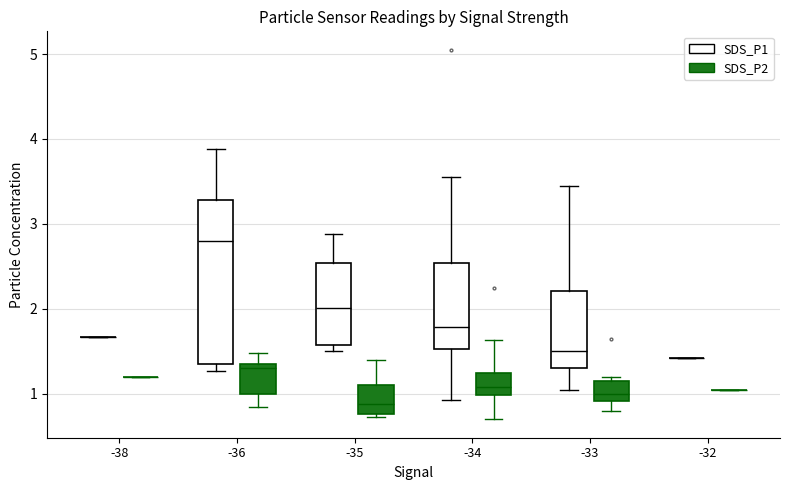

Where does the median line of the box for -33 (SDS_P1) sit on the y-axis? The values are not printed on the chart, so give them approximately, as read against the axis.

1.5